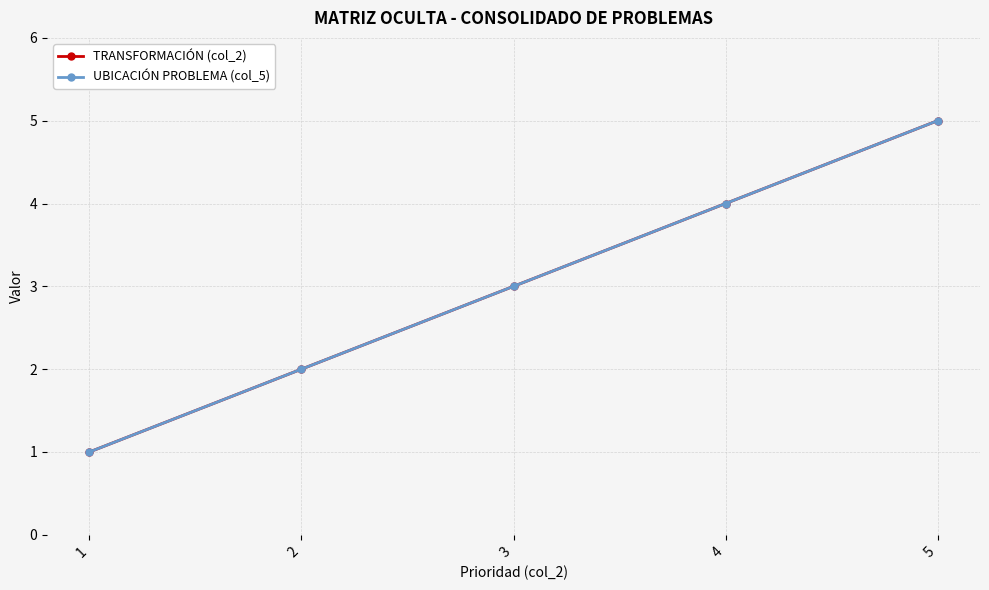

Is this an area chart (filled region under the line)?

No